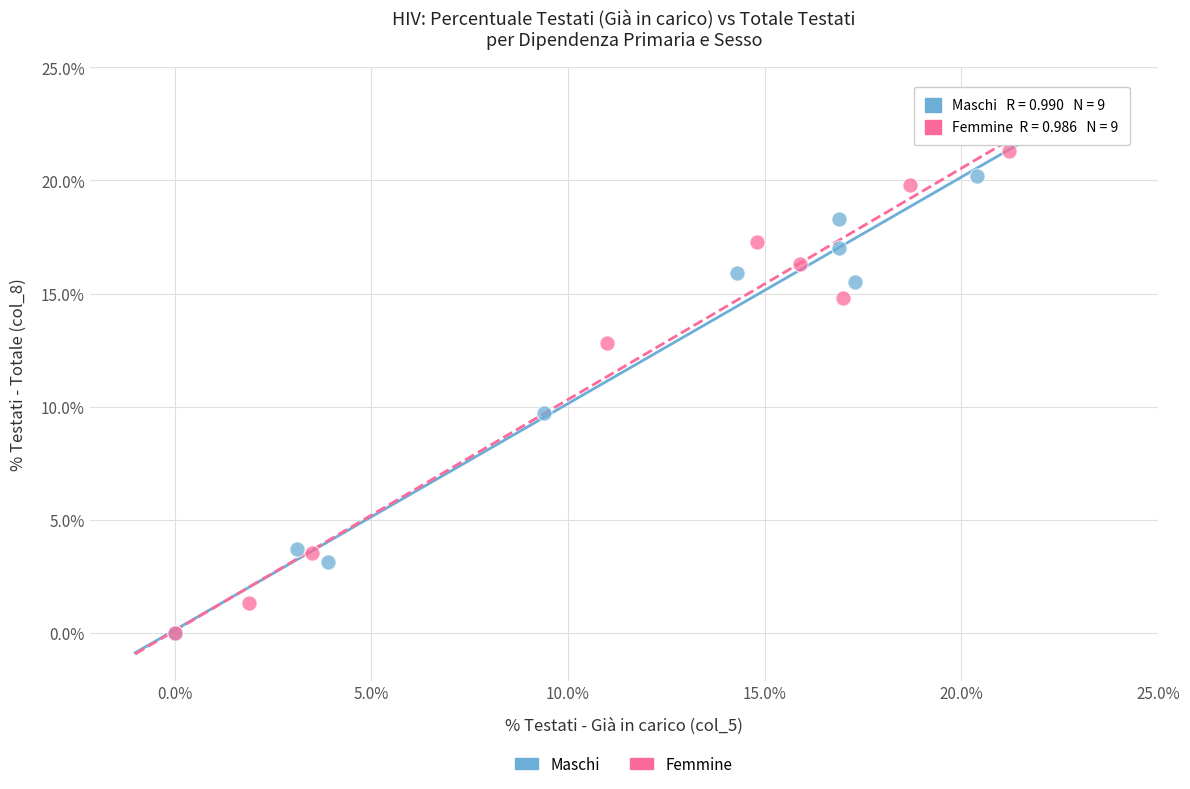

Which series has the largest Y range (max minus min)?

Femmine